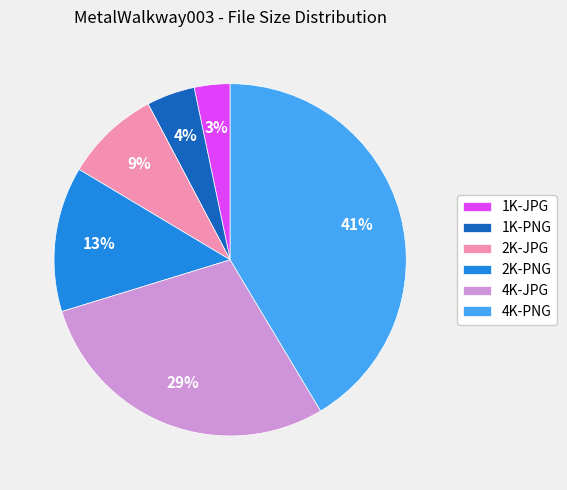

Rank the categories by value from highest to lowest.

4K-PNG, 4K-JPG, 2K-PNG, 2K-JPG, 1K-PNG, 1K-JPG